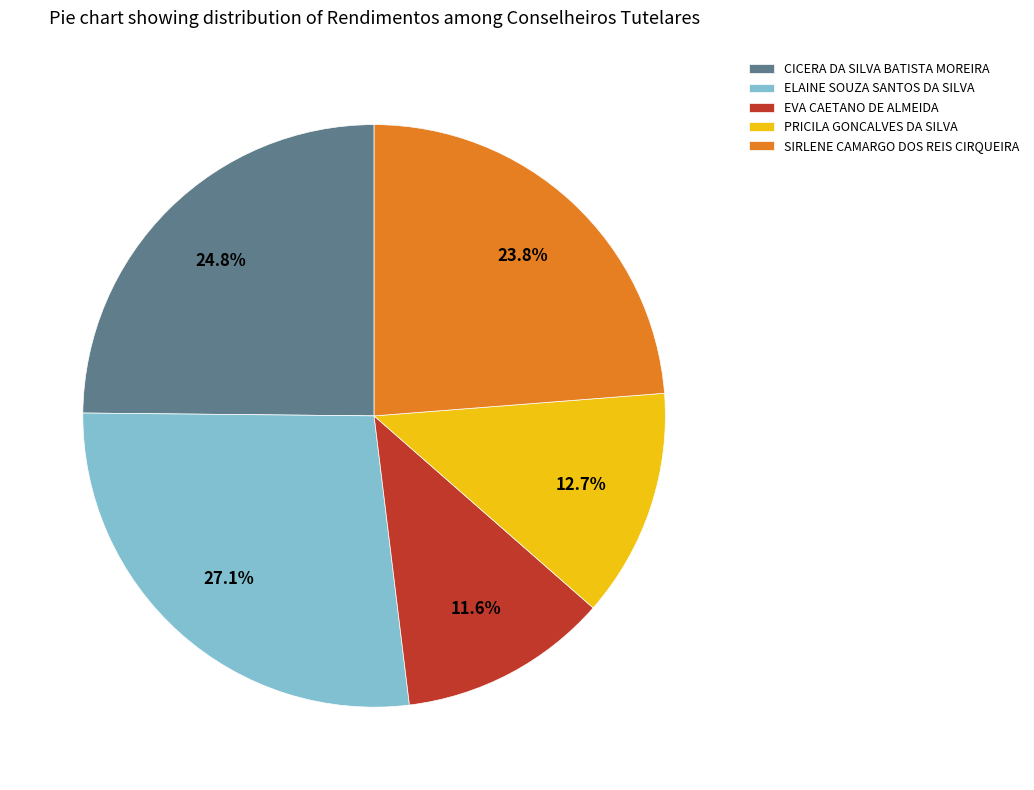

What percentage is the PRICILA GONCALVES DA SILVA slice, to the nearest percent?

13%